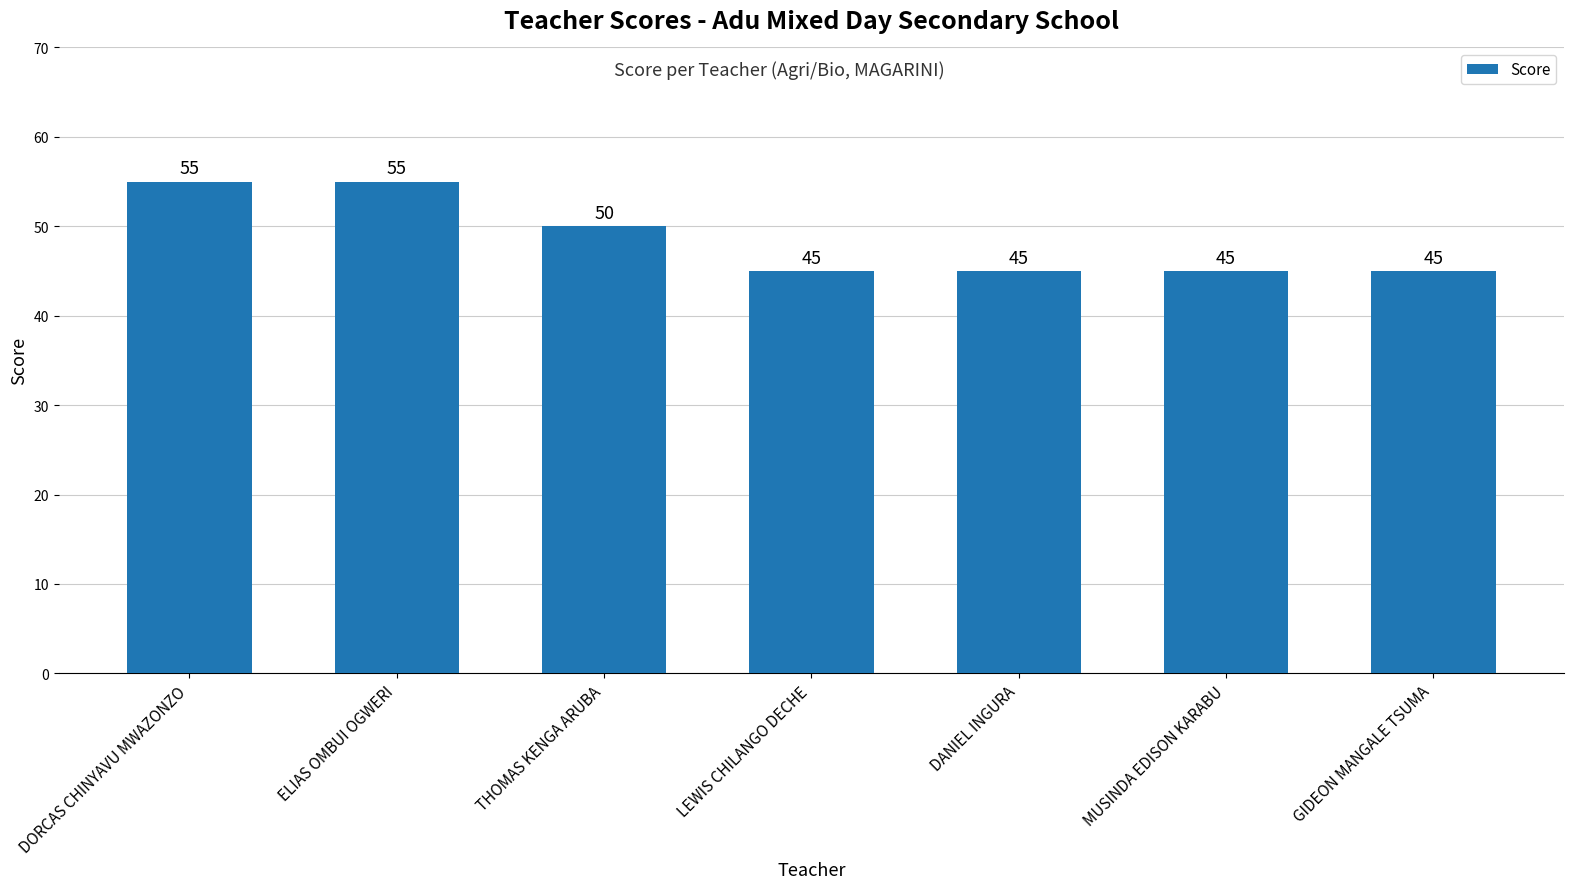

What position from the right is MUSINDA EDISON KARABU?

2